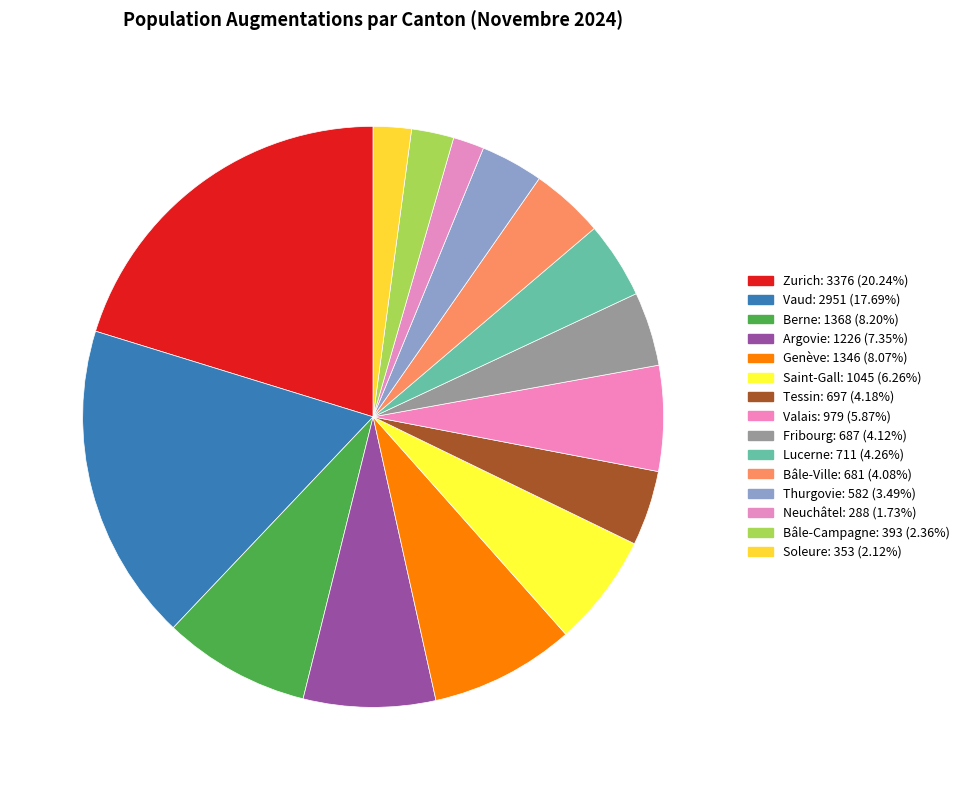

How many slices are in this pie chart?

15